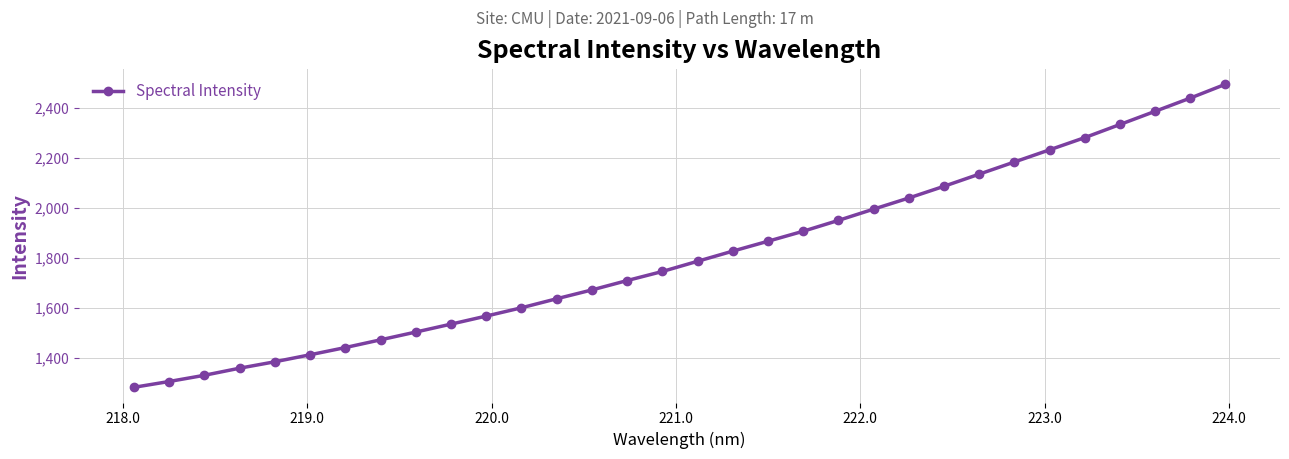

What is the value of the 1st point from the left?

1283.2